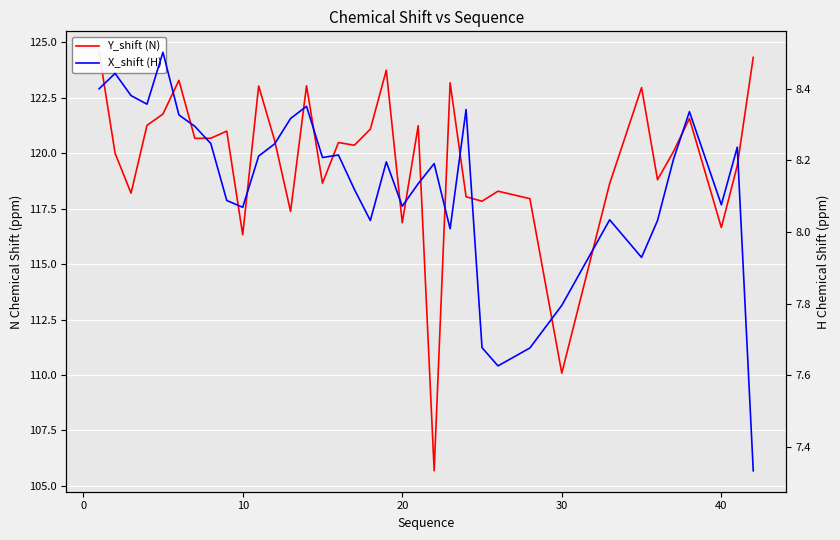

How many interior local peaks does the X_shift (H) series have?

10